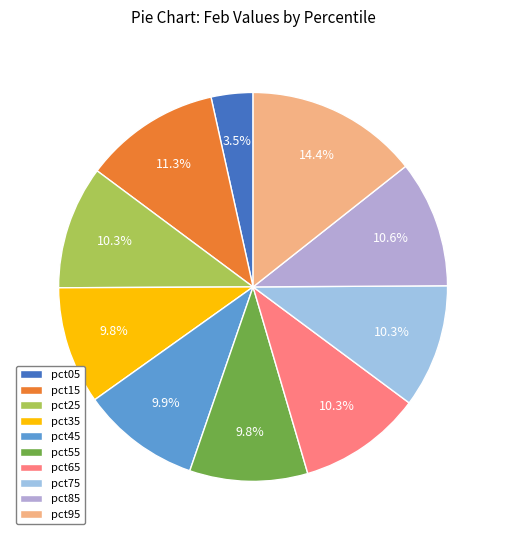

To the nearest percent, what percentage of the pie is pct95?

14%